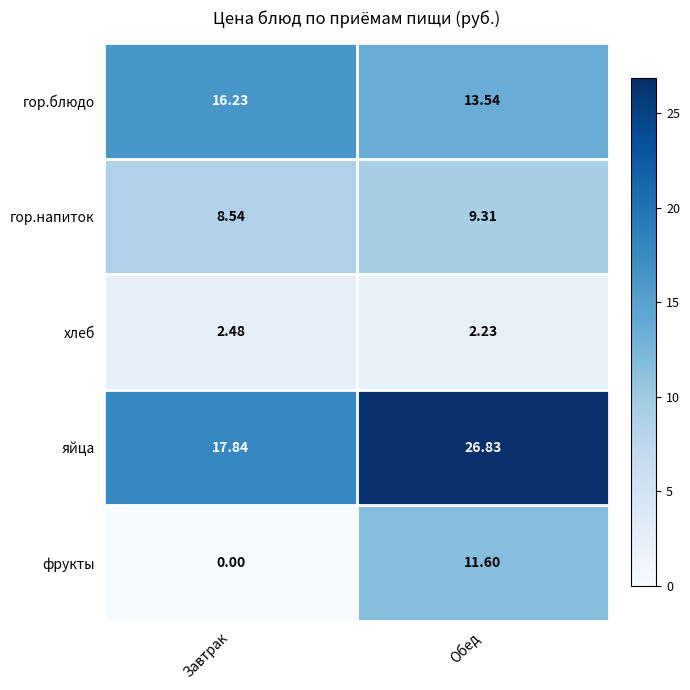

Where does the фрукты series first go above 11?

Обед